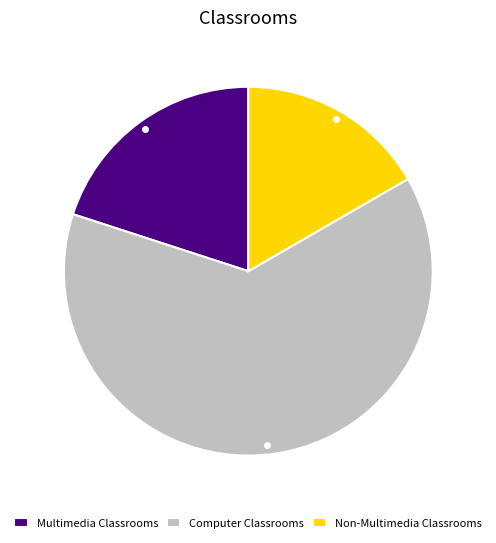

What is the smallest slice in the pie chart?

Non-Multimedia Classrooms